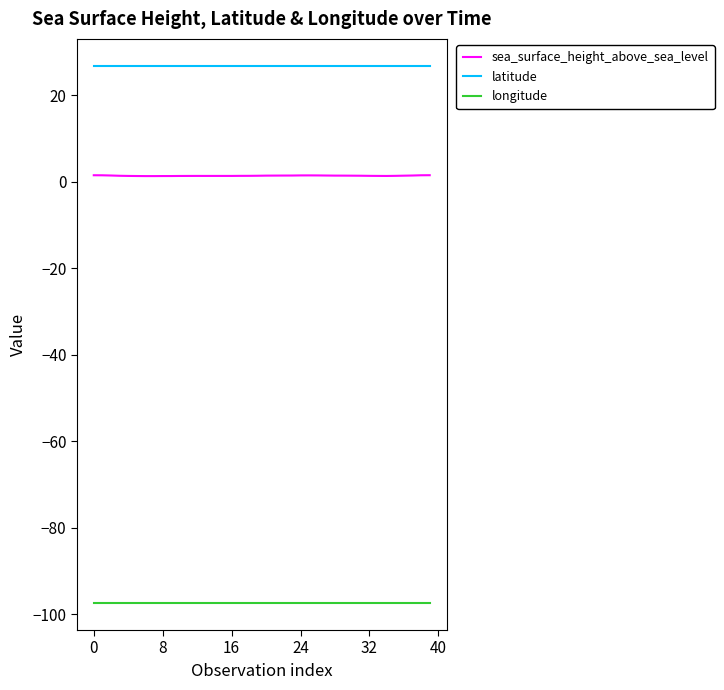

What is the minimum value for latitude?

26.8